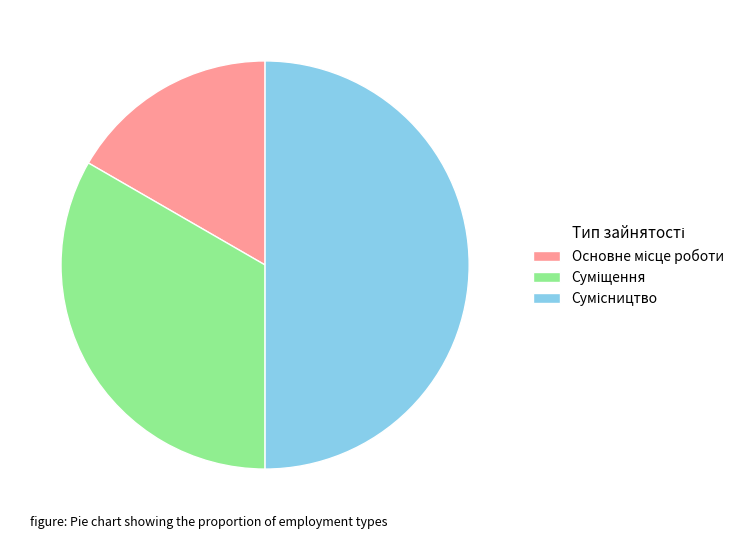

To the nearest percent, what is the combined percentage of Сумісництво and Суміщення?

83%